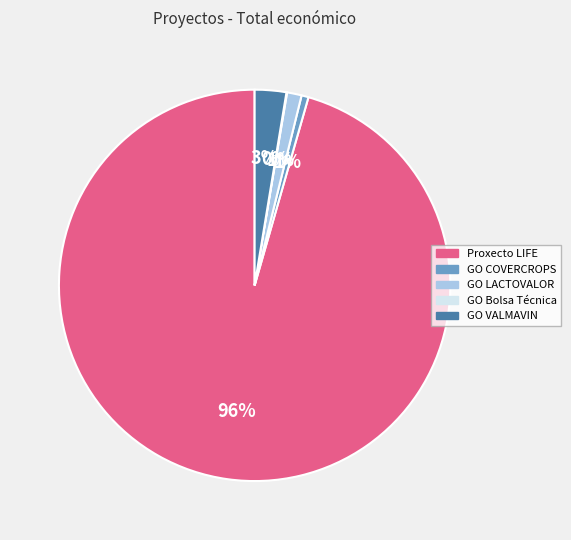

To the nearest percent, what portion does GO VALMAVIN represent?

3%